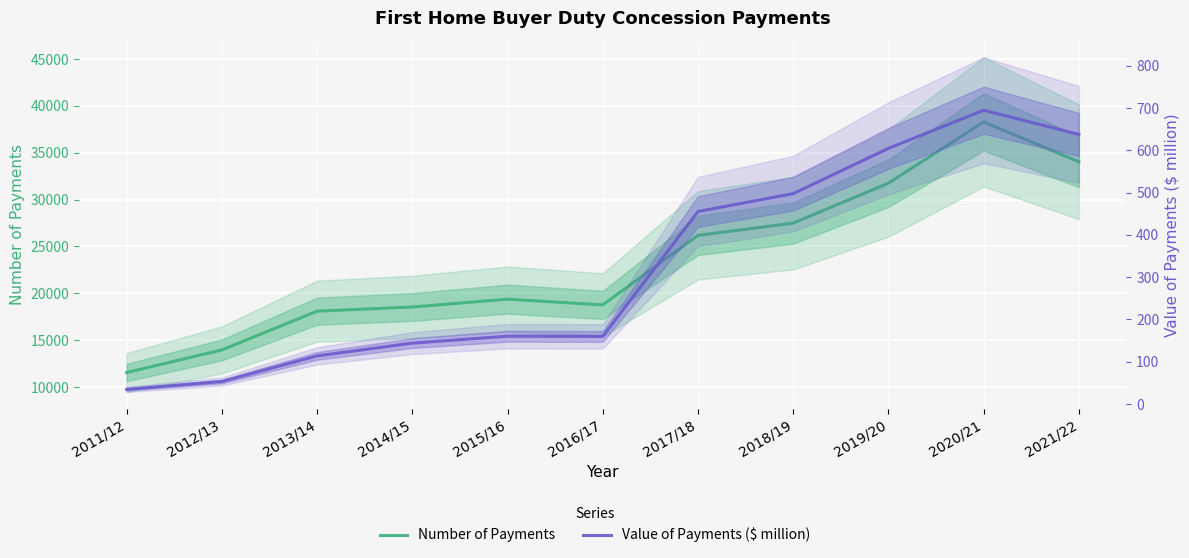

Reading left to right, extract all data points from this chart.

Number of Payments: 2011/12=11544.0	2012/13=13957.0	2013/14=18089.0	2014/15=18539.0	2015/16=19371.0	2016/17=18758.0	2017/18=26179.0	2018/19=27489.0	2019/20=31752.0	2020/21=38285.0	2021/22=34033.0
Value of Payments ($ million): 2011/12=34.6	2012/13=53.2	2013/14=113.8	2014/15=143.9	2015/16=160.3	2016/17=159.8	2017/18=455.2	2018/19=497.5	2019/20=604.6	2020/21=694.8	2021/22=637.5